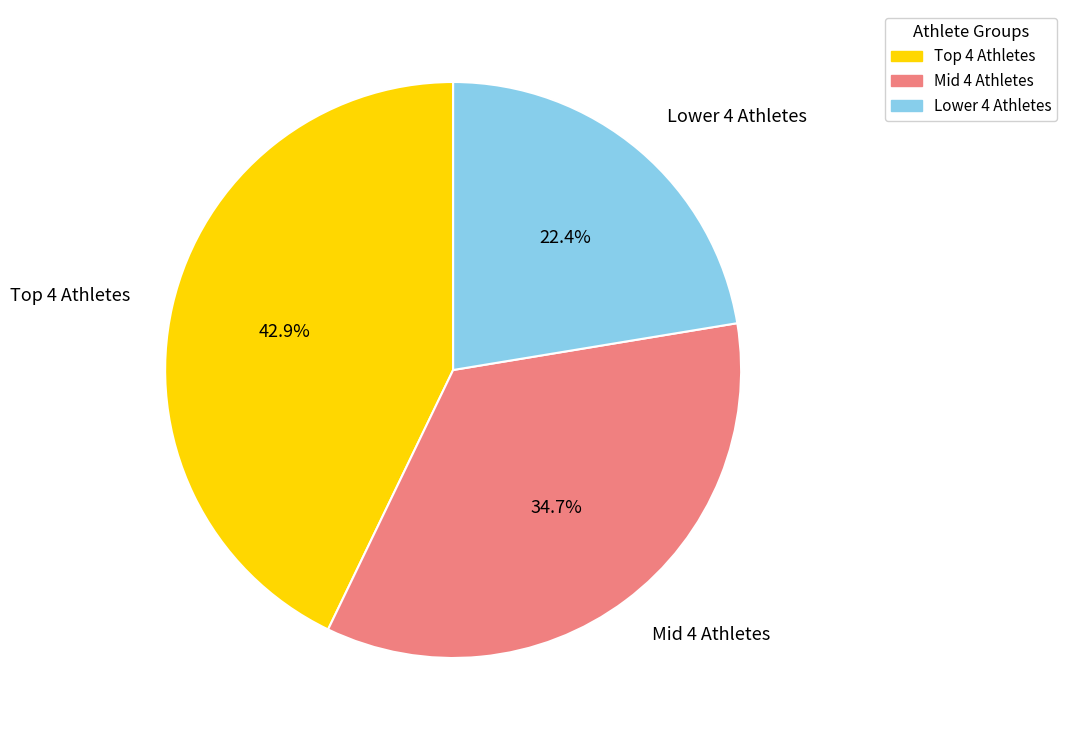

Rank the categories by value from highest to lowest.

Top 4 Athletes, Mid 4 Athletes, Lower 4 Athletes